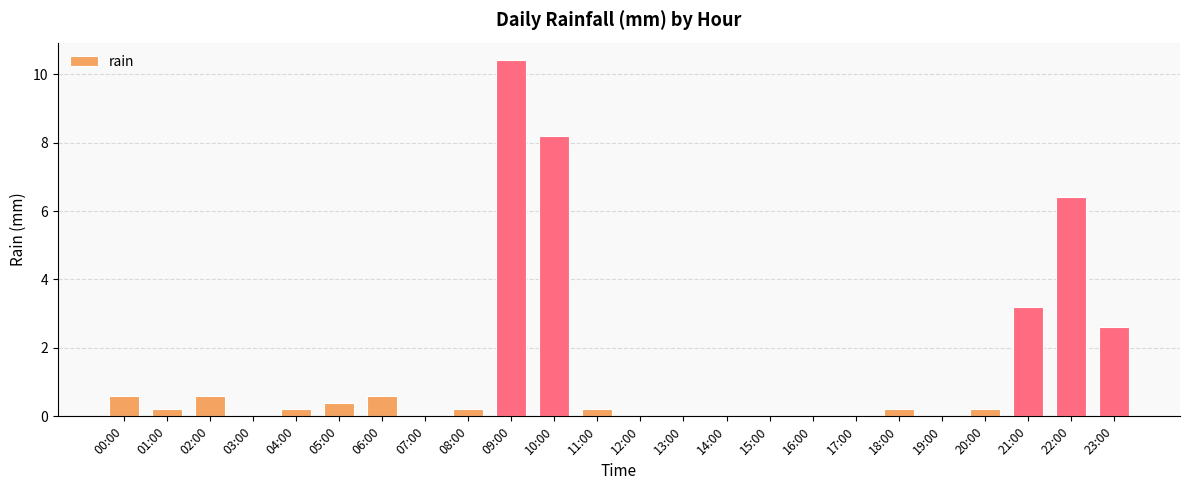

The chart shows a value of 0.6 at 02:00. True or false?

True